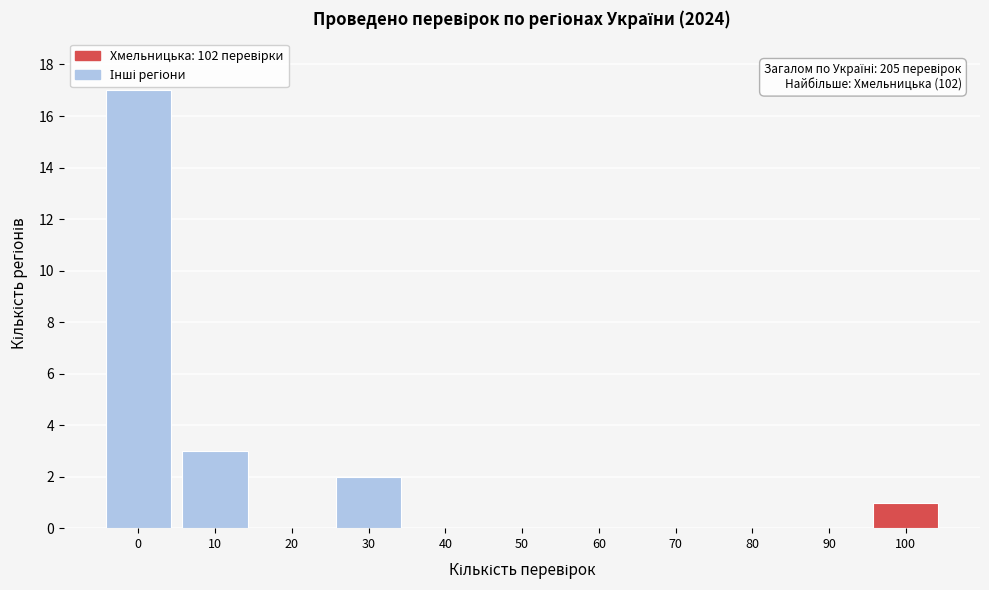

Reading left to right, extract all data points from this chart.

0=17	10=3	20=0	30=2	40=0	50=0	60=0	70=0	80=0	90=0	100=1